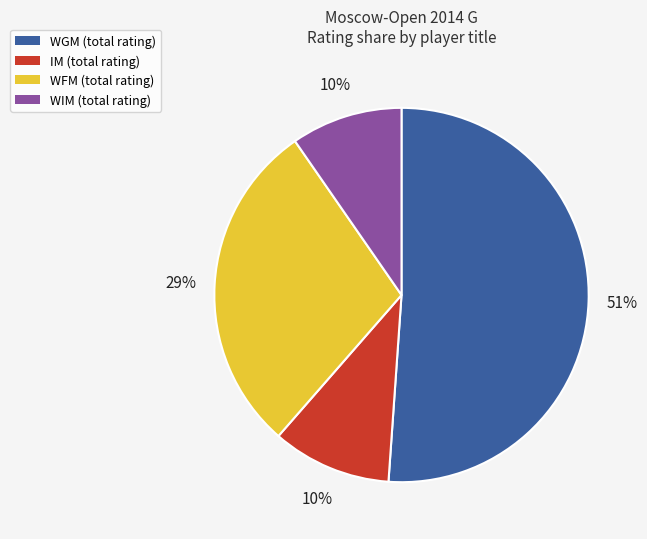

Count the number of slices in the pie.

4